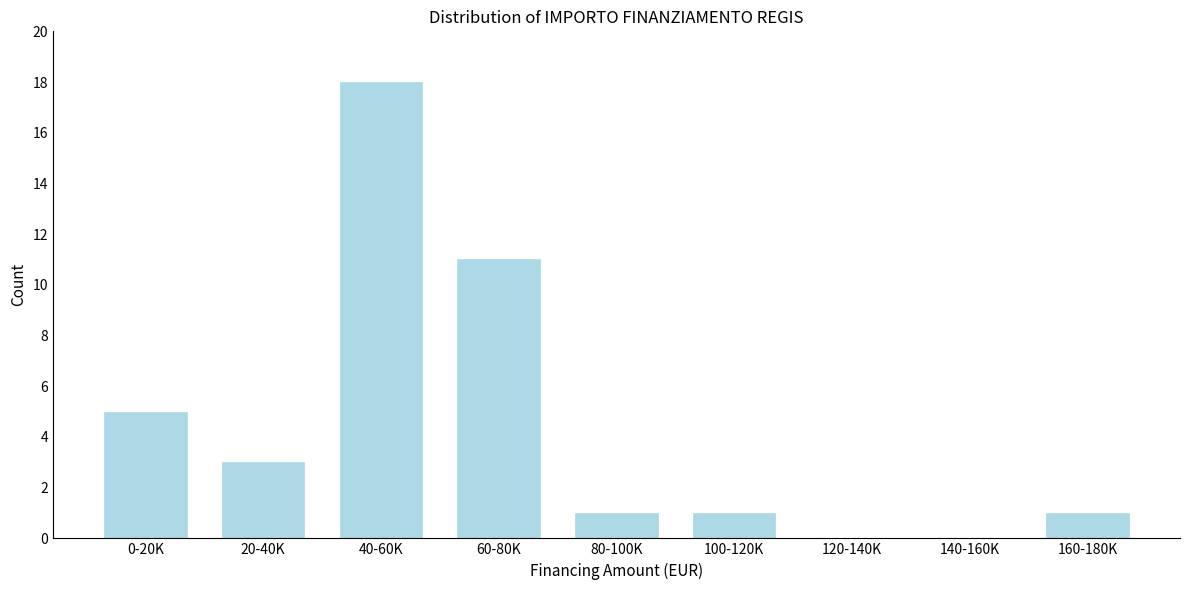

Reading left to right, extract all data points from this chart.

0-20K=5	20-40K=3	40-60K=18	60-80K=11	80-100K=1	100-120K=1	120-140K=0	140-160K=0	160-180K=1